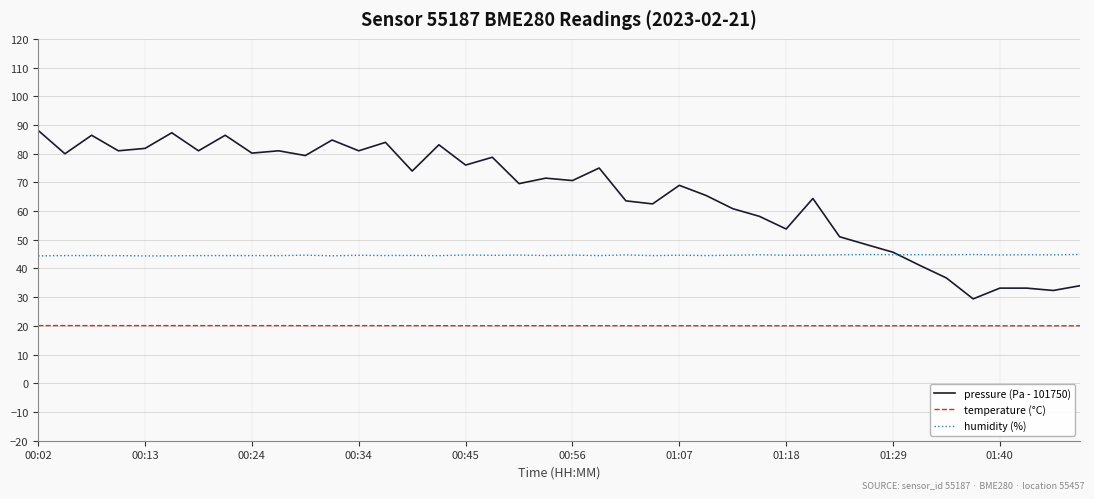

Which series has the largest total across all categories?

pressure (Pa - 101750)